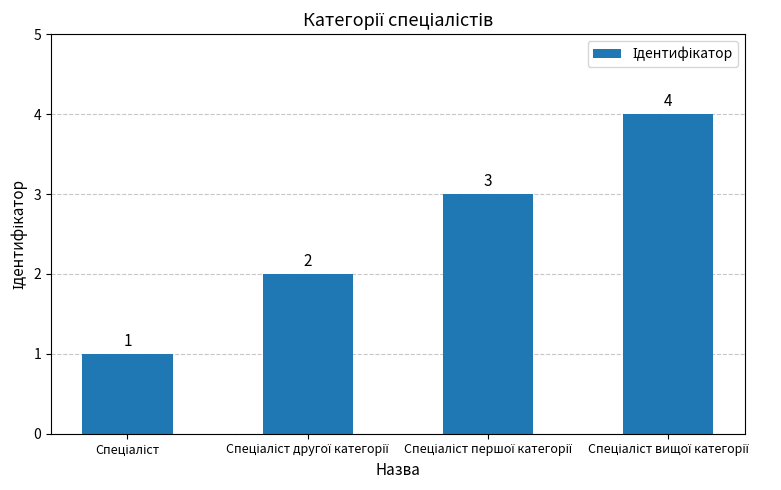

What is the sum of all values?

10